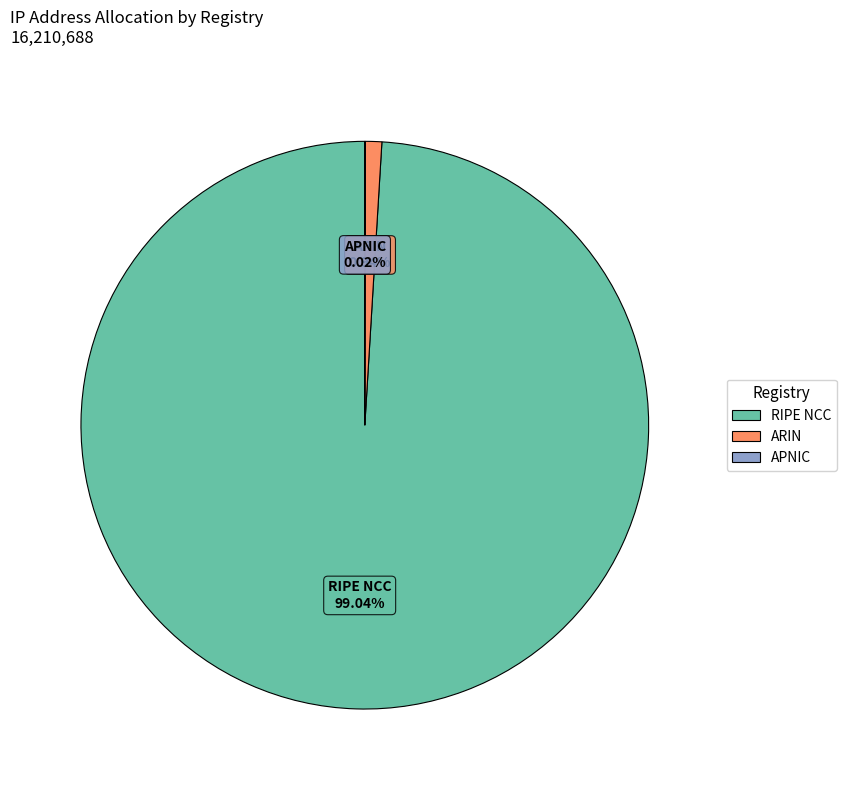

Which category accounts for the majority?

RIPE NCC